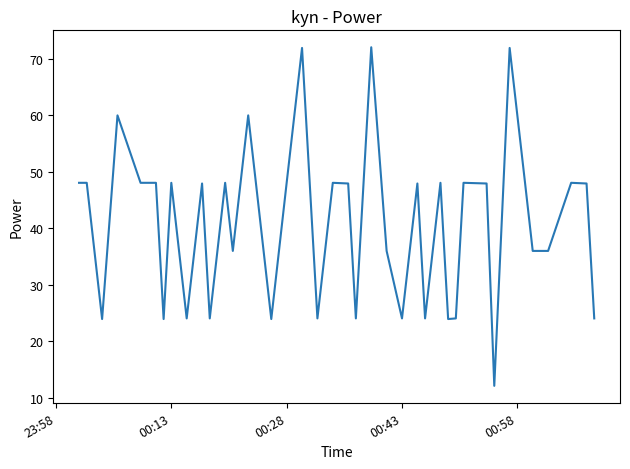

What is the minimum value shown in the chart?

12.1